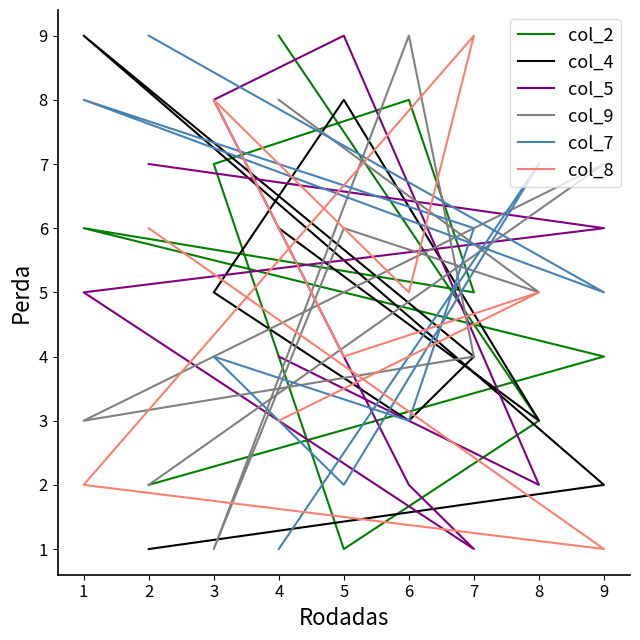

Between which two adjacent categories do col_4 and col_9 first intersect?

8 and 5